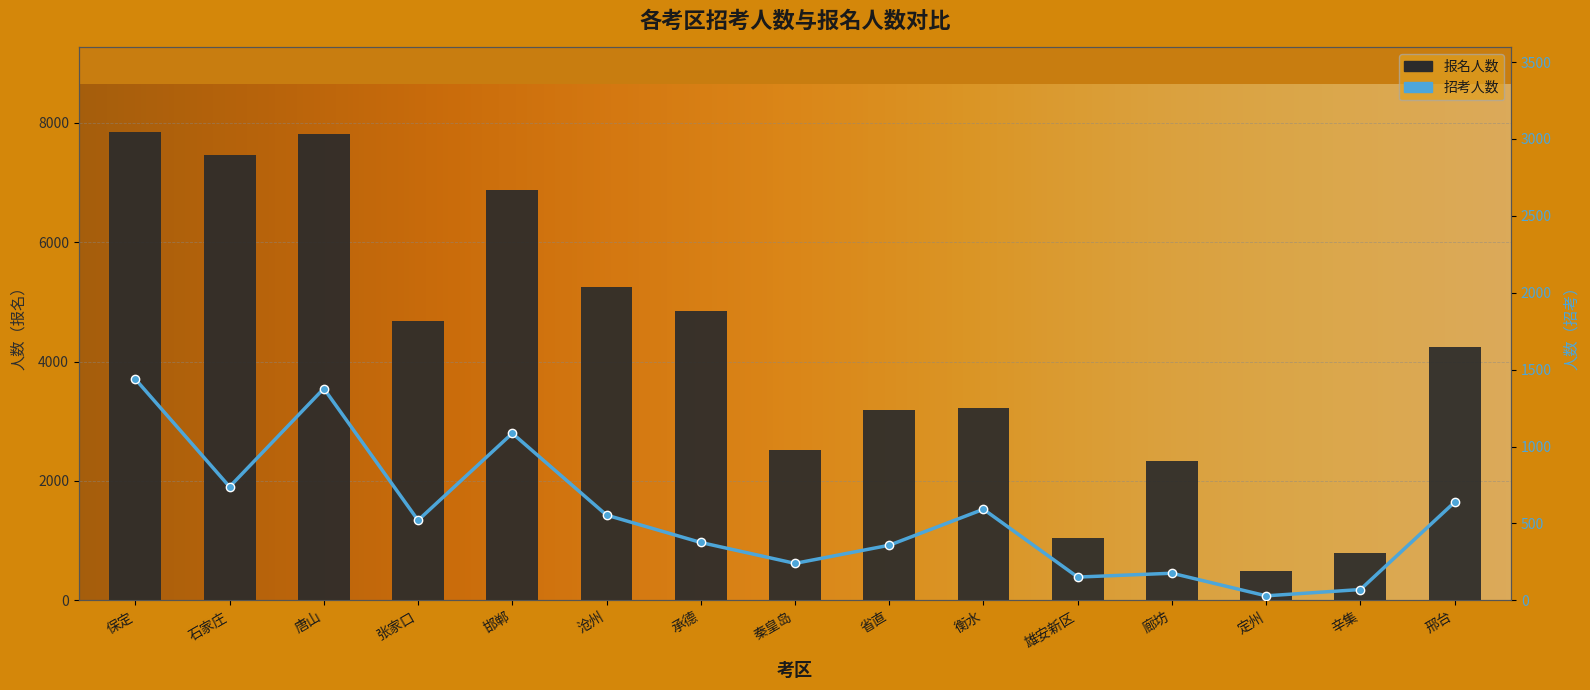

The value of 报名人数 at 沧州 is 5249. True or false?

True